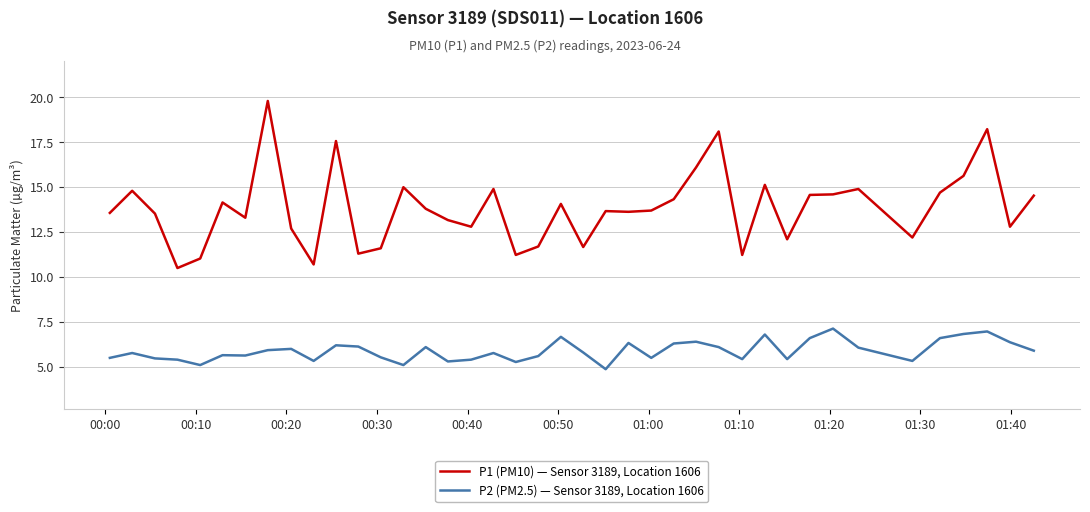

True or false: P1 (PM10) — Sensor 3189, Location 1606 and P2 (PM2.5) — Sensor 3189, Location 1606 intersect in this chart.

False